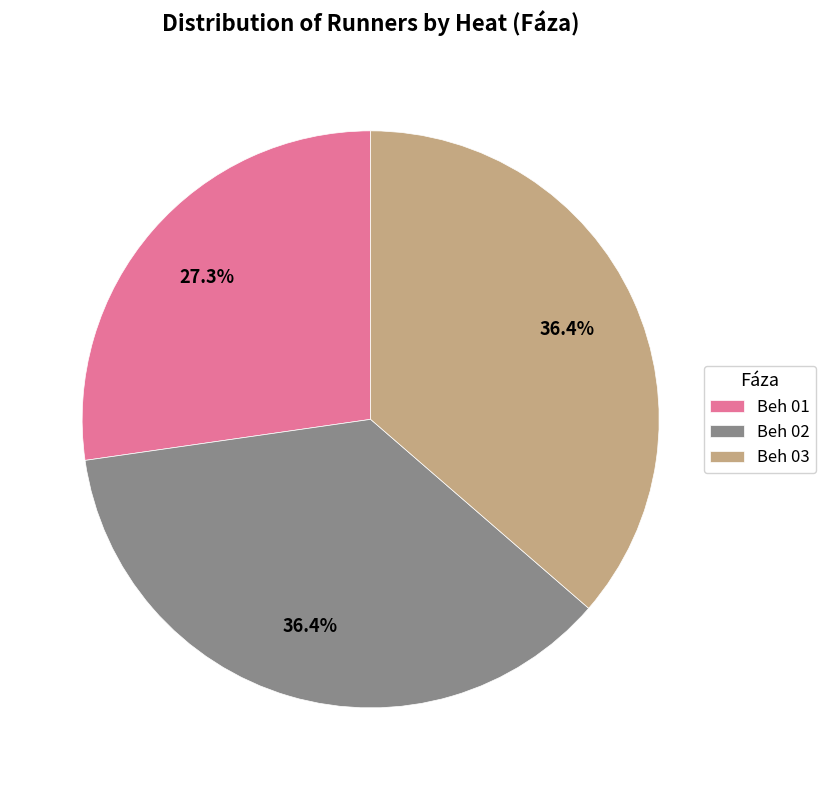

To the nearest percent, what is the difference between the Beh 01 and Beh 02 slice percentages?

9%